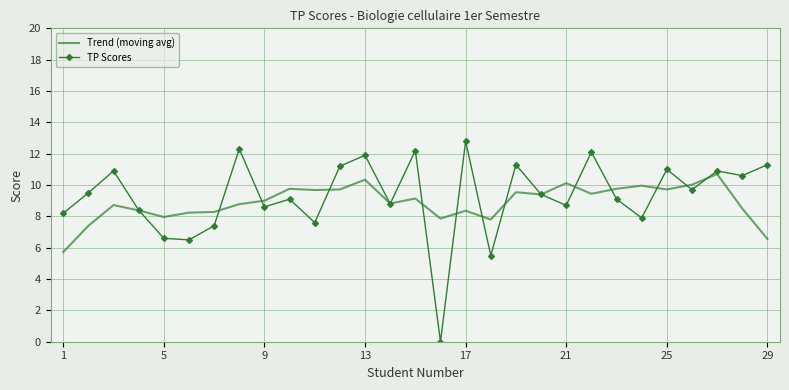

What is the highest value of the TP Scores series?

12.8